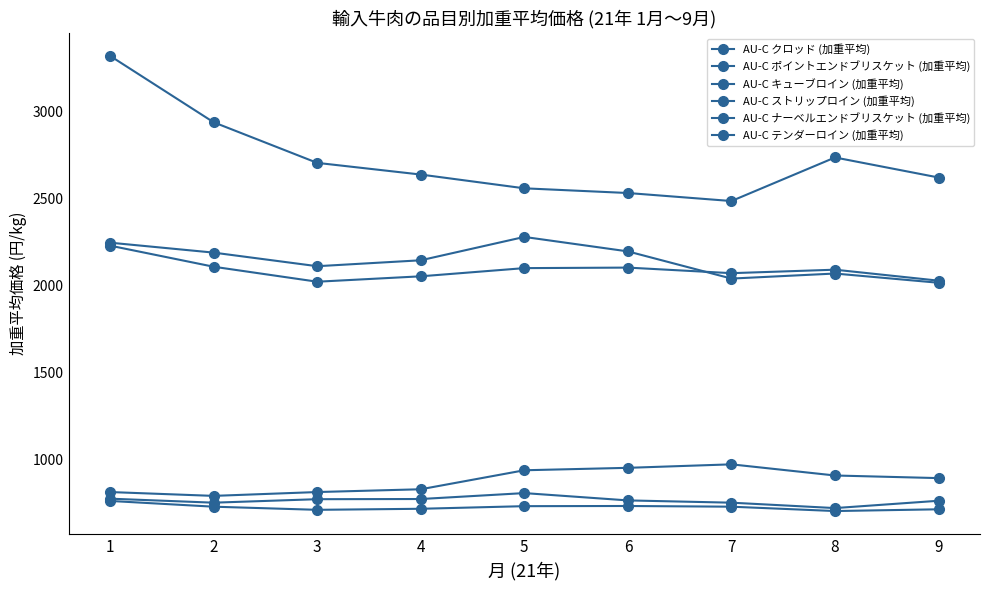

In AU-C ポイントエンドブリスケット (加重平均), how many points are lower than both neighbors (excluding endpoints)?

2